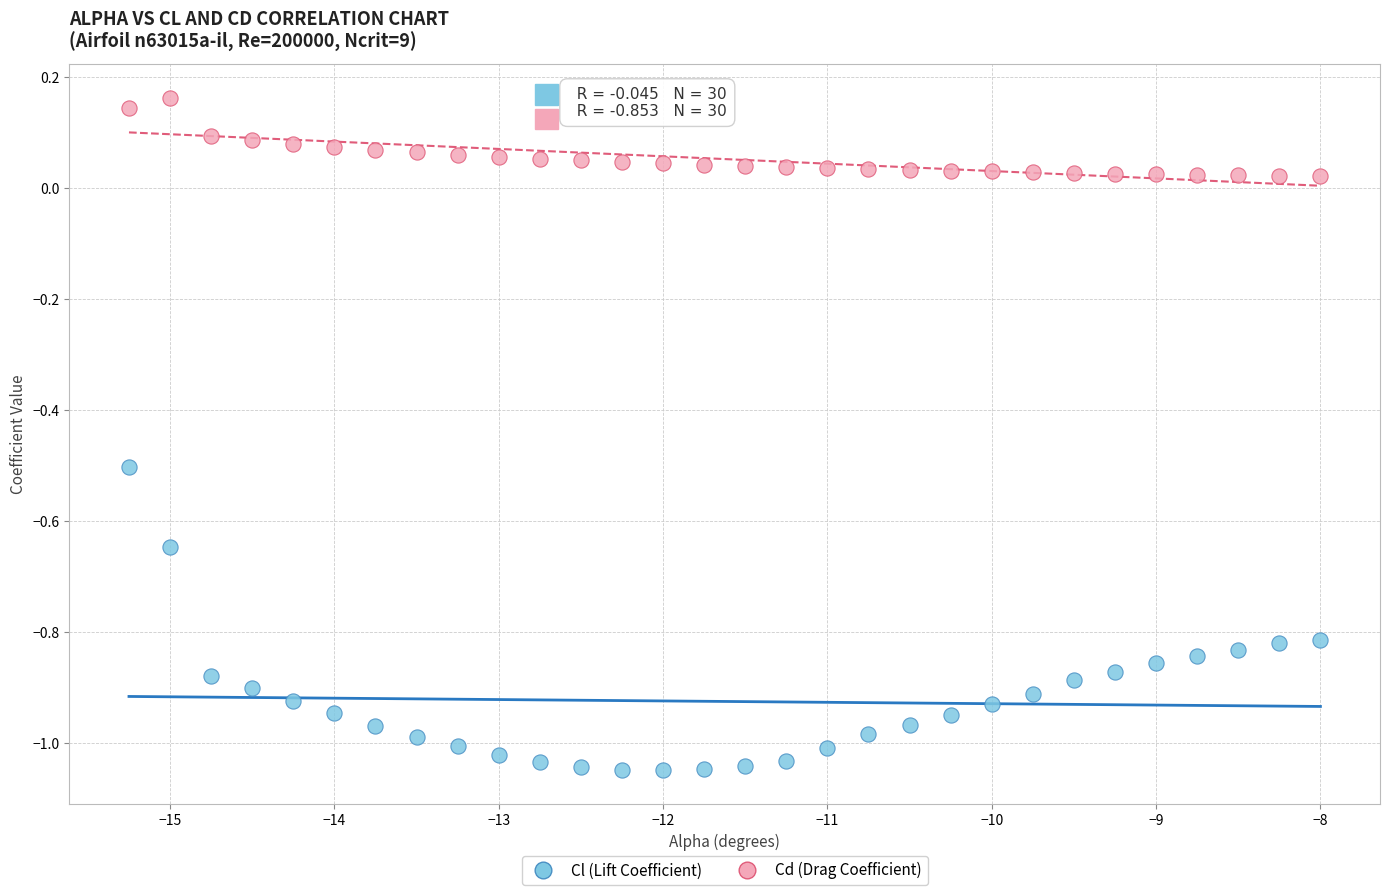

Which series contains the lowest Y value?

Cl (Lift Coefficient)